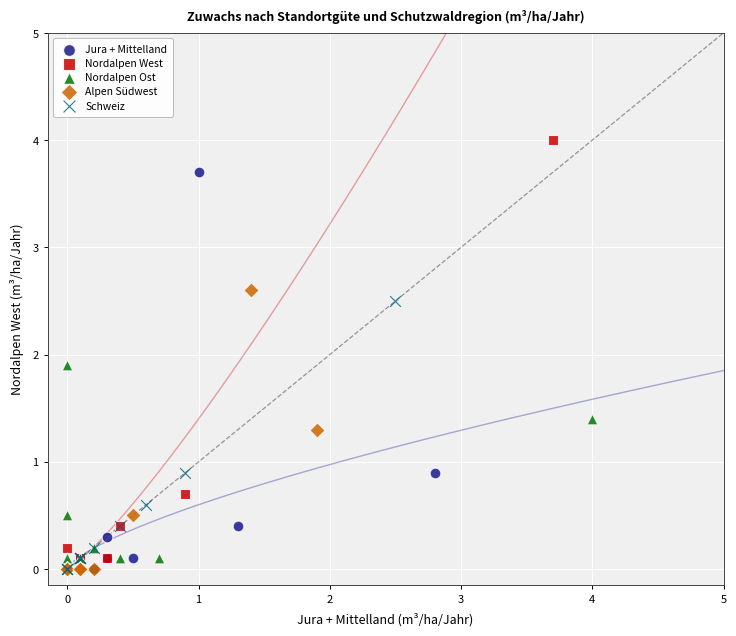

Which series has the largest Y range (max minus min)?

Nordalpen West